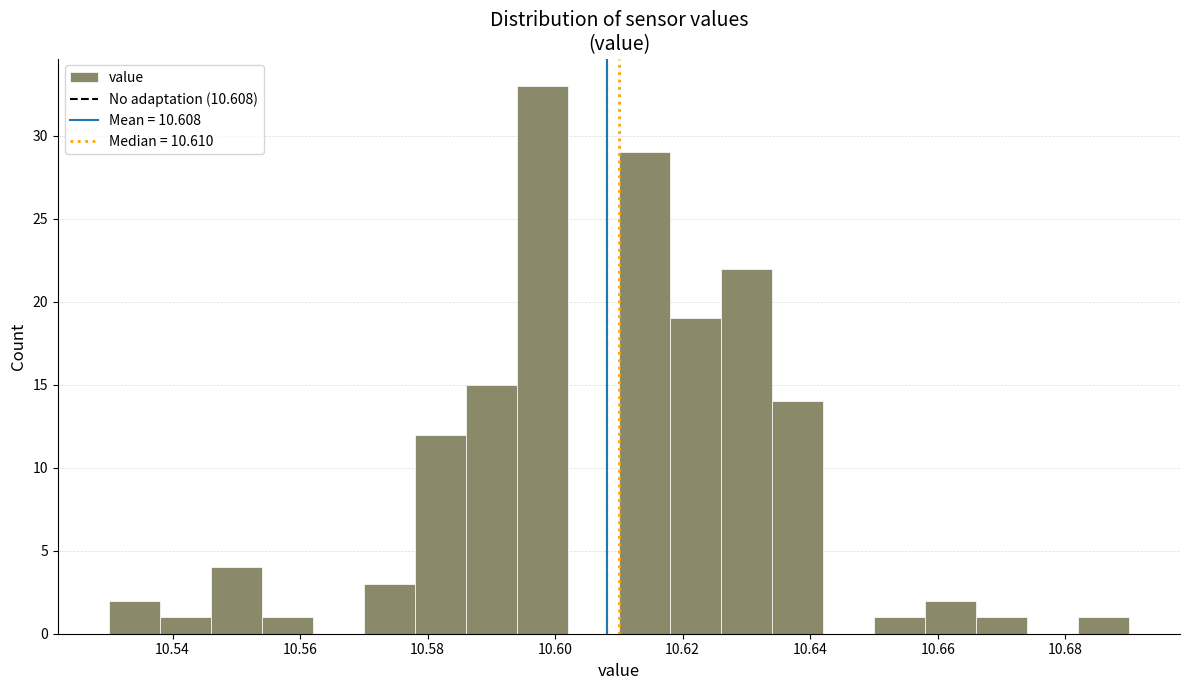

Which range on the x-axis has the tallest bar?

10.594 to 10.602